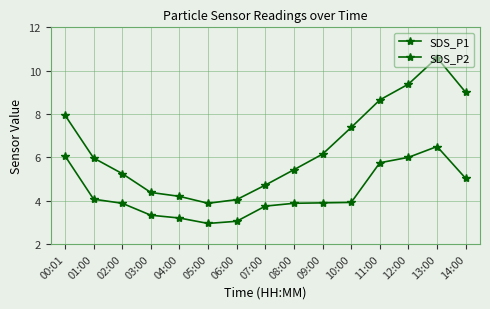

How many data points does each series have?

15